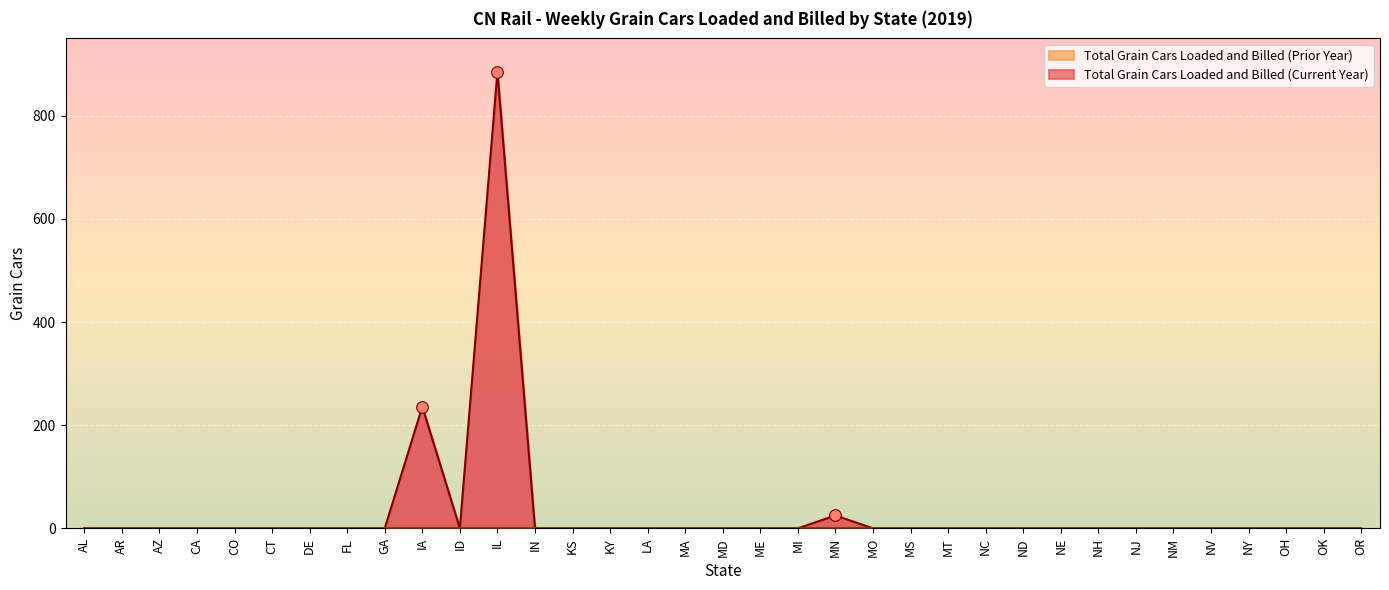

Between IA and MD, which is larger?

IA